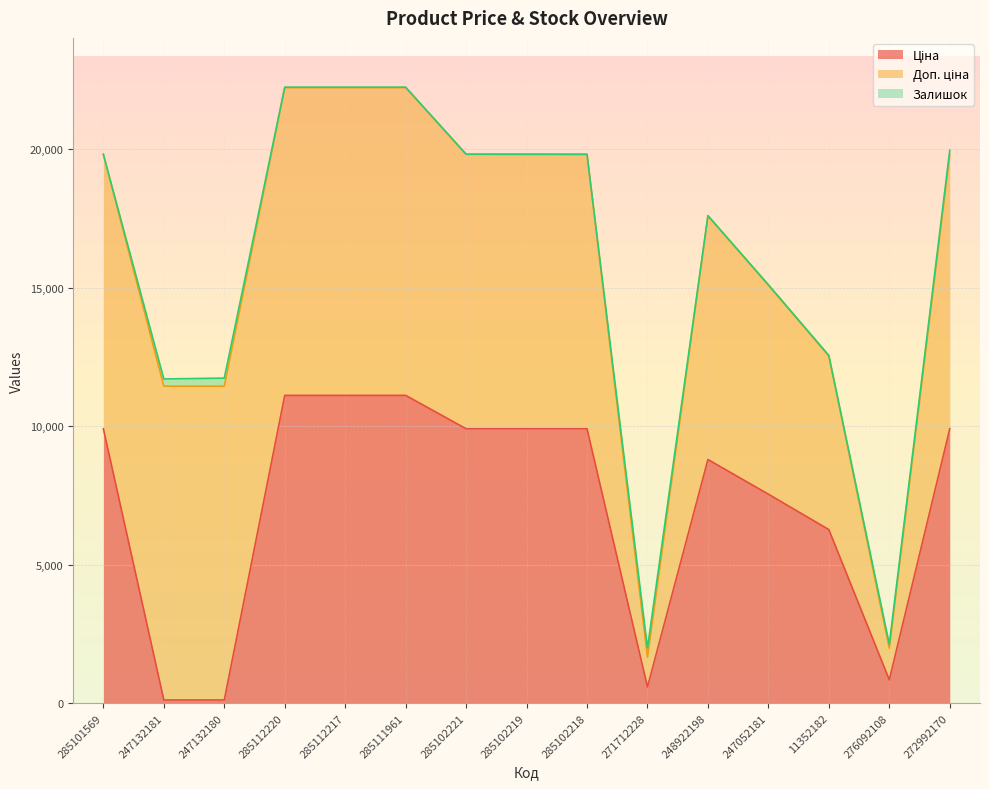

What is the difference between the maximum and minimum values in the Ціна series?

11000.2